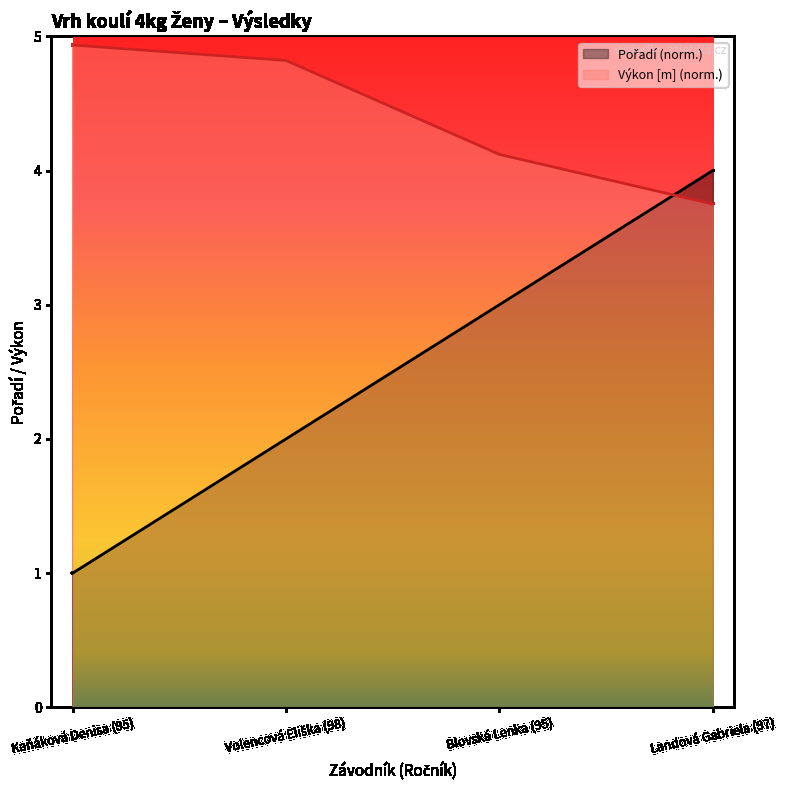

What is the sum of the values at Kaňáková Denisa (95) and Blovská Lenka (95)?

4